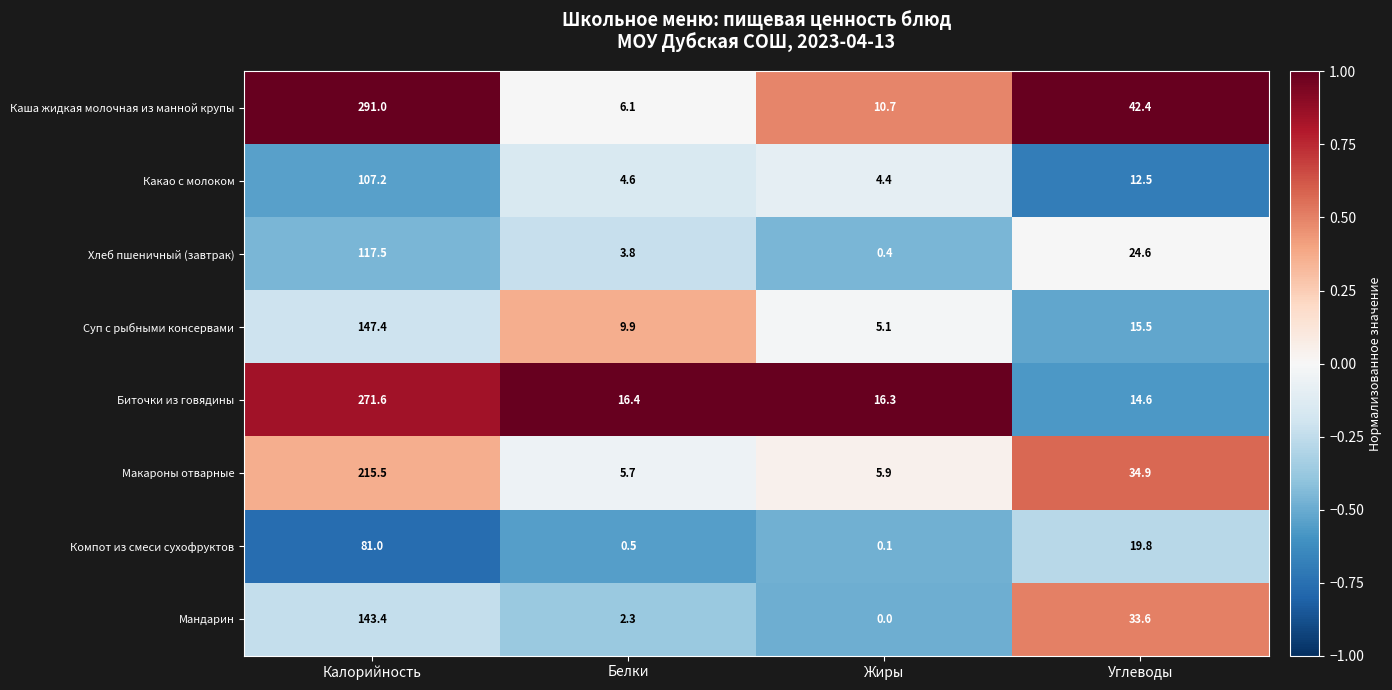

What is the difference between the highest and lowest values at Жиры?

16.3